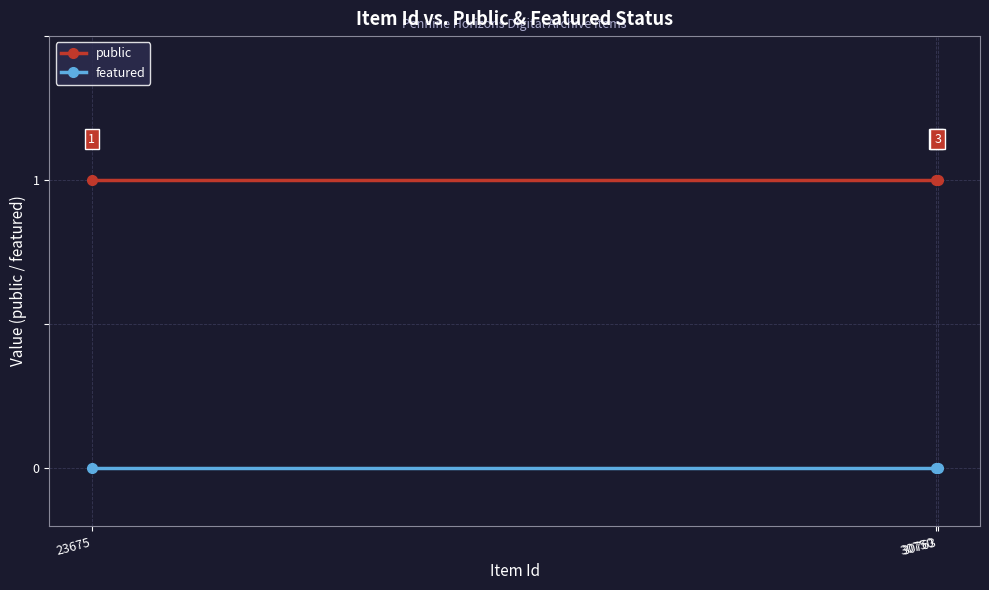

Which series has the largest total across all categories?

public